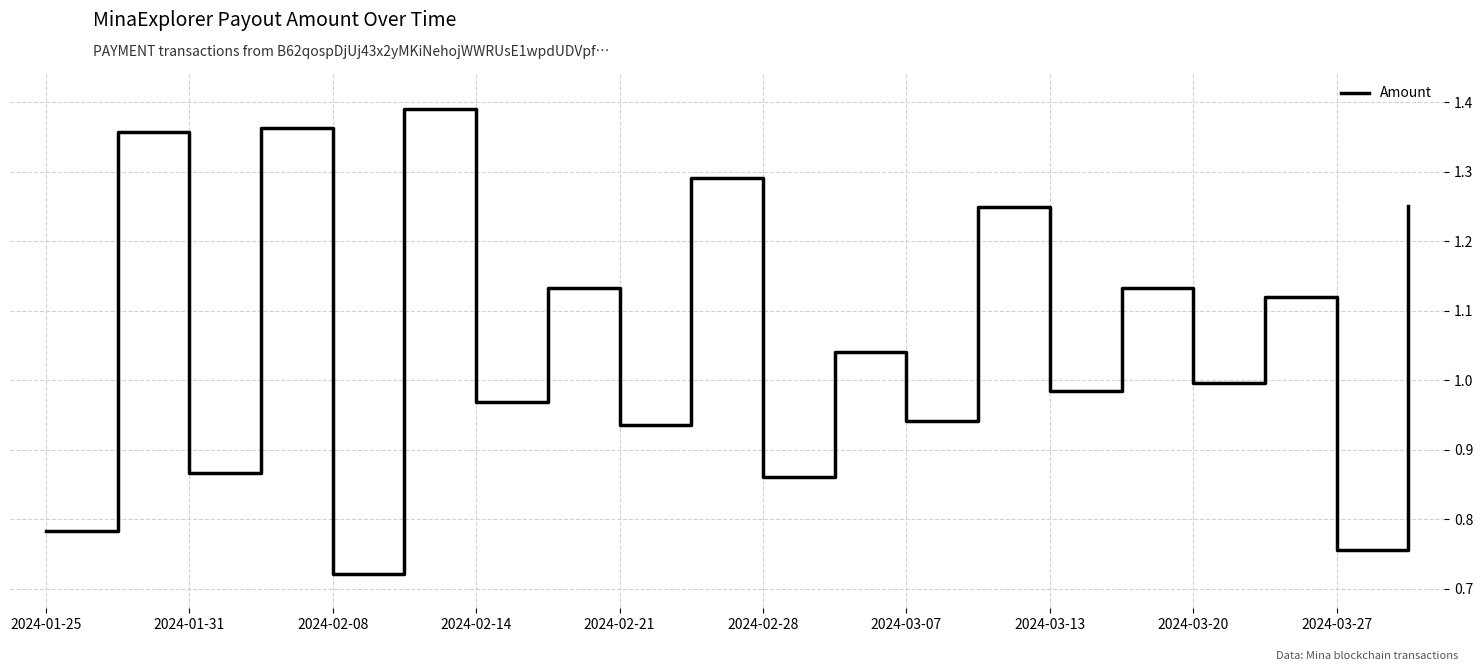

Does the chart display data point markers on the line(s)?

No